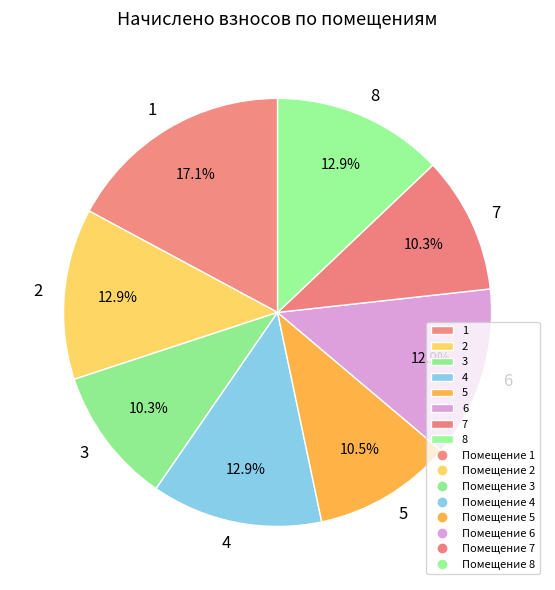

Which category has the biggest portion of the pie?

1